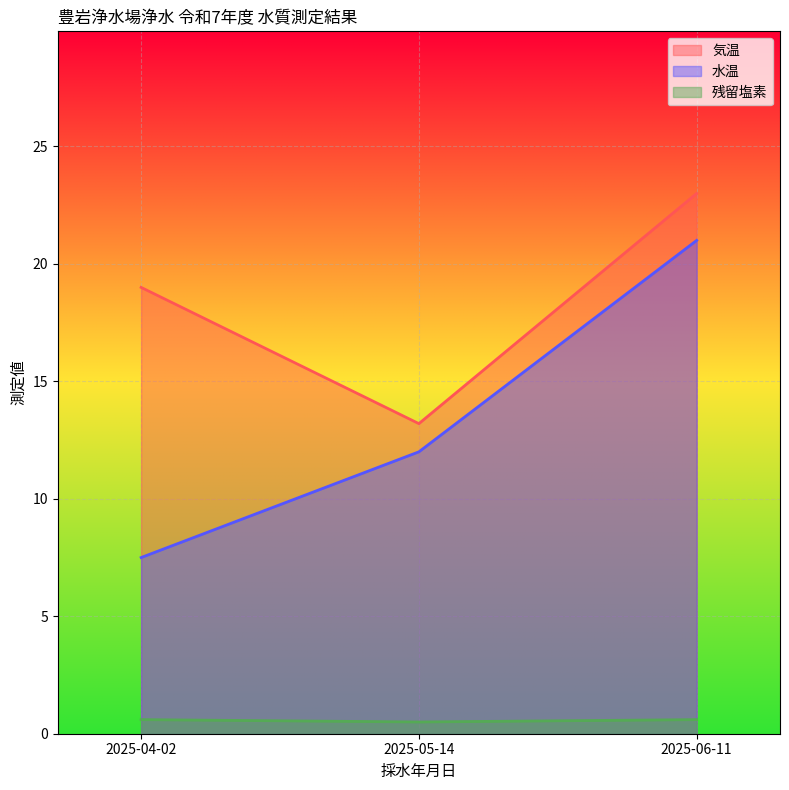

What is the average value of the 気温 series?

18.4